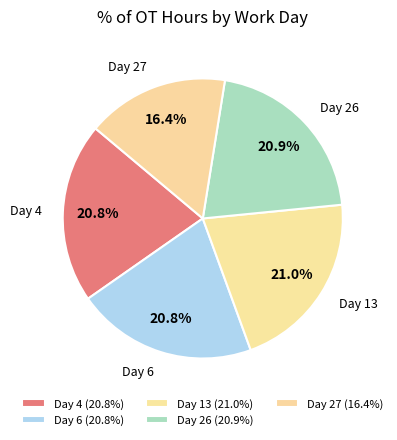

To the nearest percent, what is the combined percentage of Day 6 and Day 26?

42%